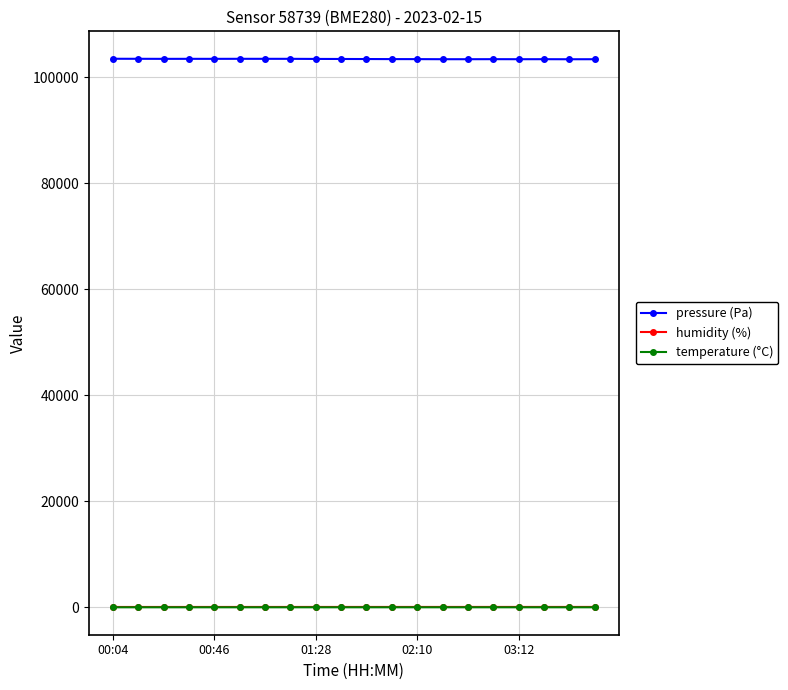

Which series has the largest total across all categories?

pressure (Pa)